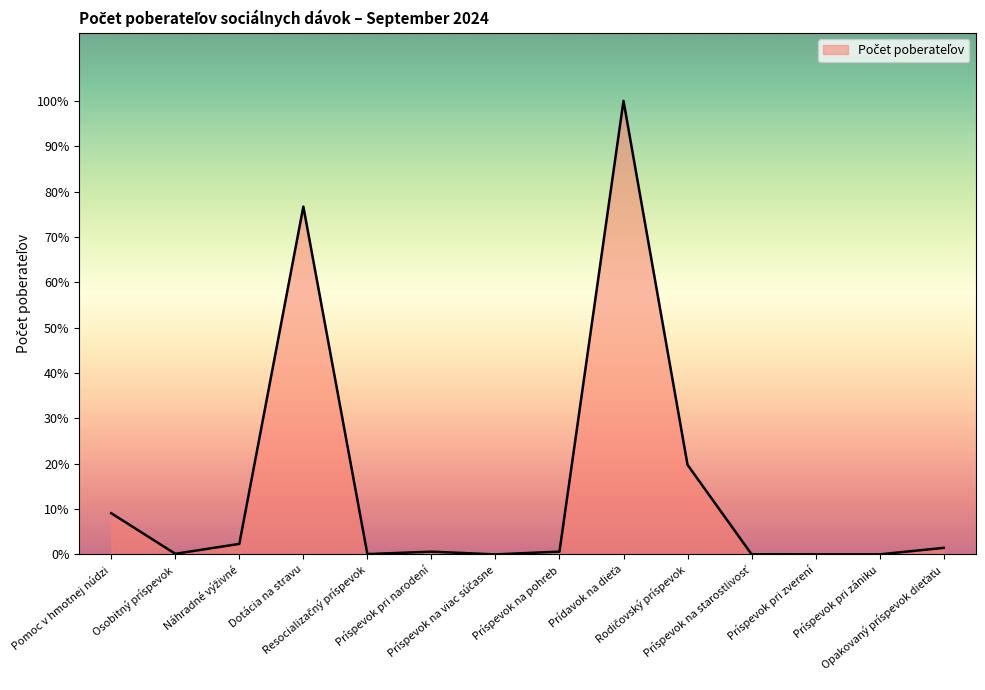

Does the chart display data point markers on the line(s)?

No